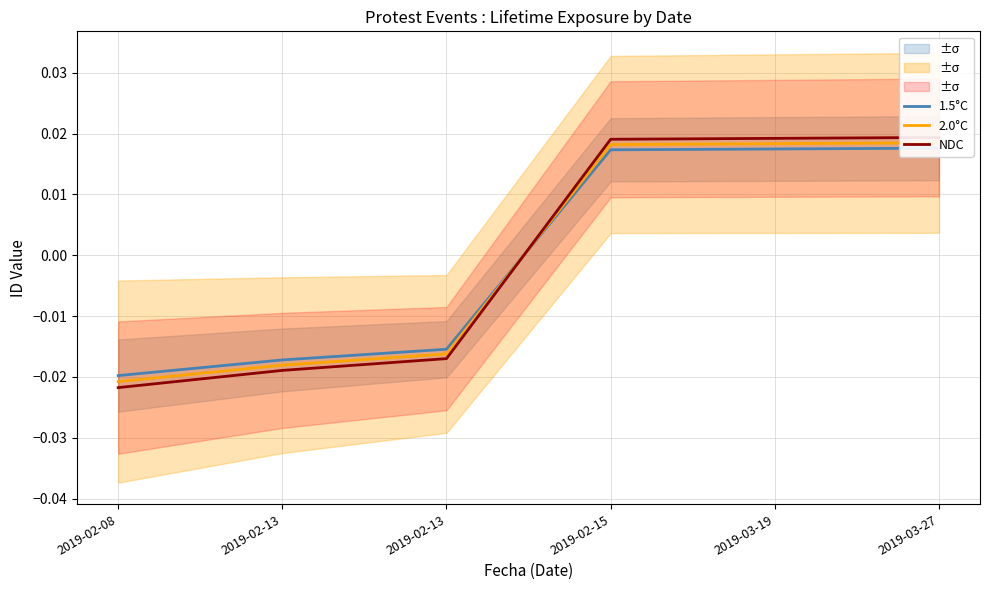

How many distinct data groups are displayed?

3